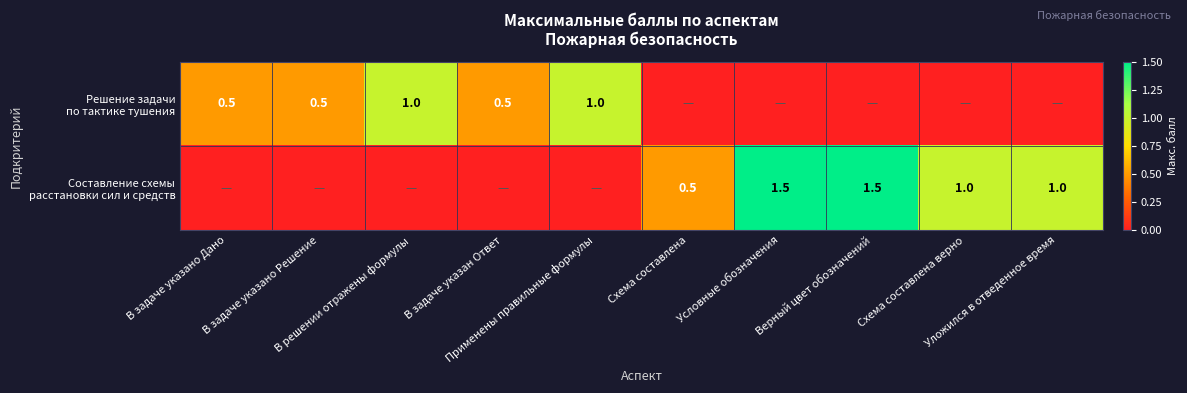

List the labels in order of Составление схемы расстановки сил и средств value, smallest first.

В задаче указано Дано, В задаче указано Решение, В решении отражены формулы, В задаче указан Ответ, Применены правильные формулы, Схема составлена, Схема составлена верно, Уложился в отведенное время, Условные обозначения, Верный цвет обозначений